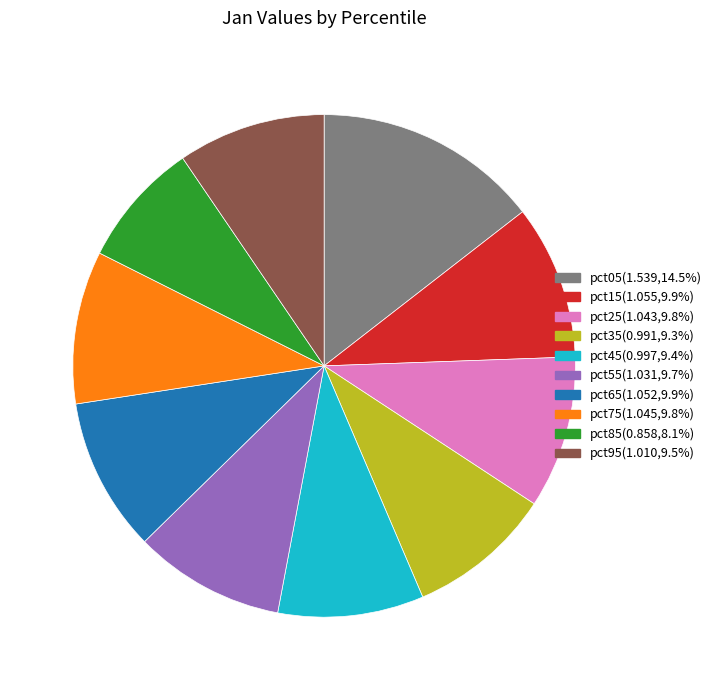

The pct95 slice represents 1% of the pie. True or false?

False